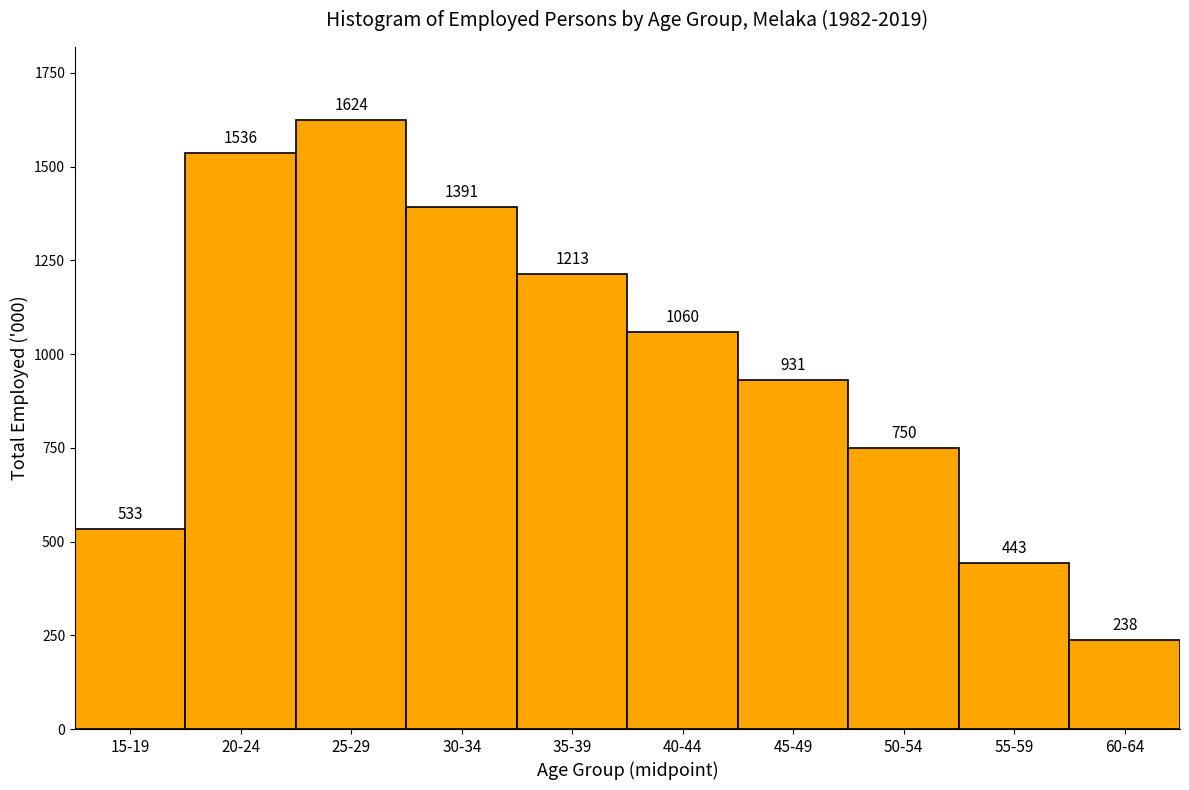

At which label does the data first exceed 1059?

20-24